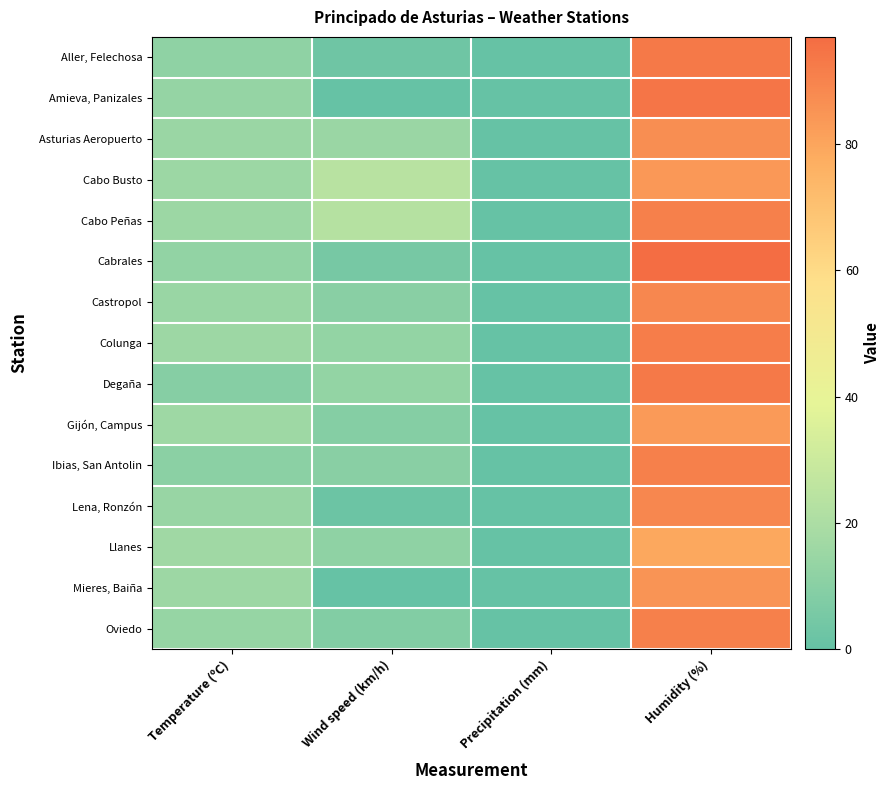

At how many categories does at least one series exceed 80?

1